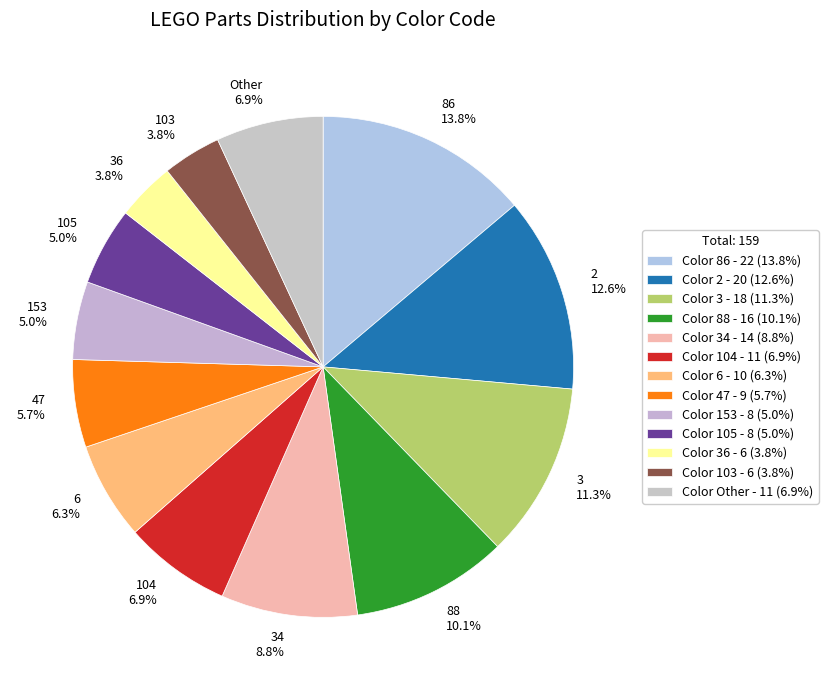

Does any single category account for the majority?

No